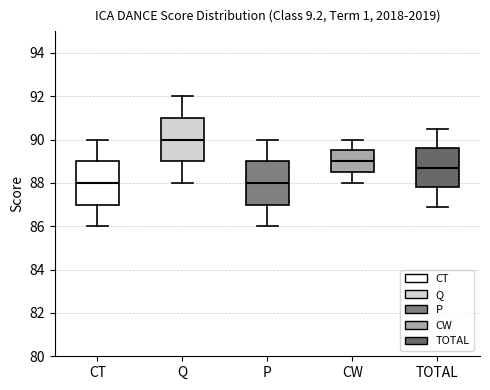

Reading left to right, transcribe this box plot: for each box, give where its median line is, the range the box spans, and where its two whiskers end, as read against the y-axis. The values are not printed on the chart, so give them approximately, as read against the axis.

CT: median 88.0, box 87.0 to 89.0, whiskers 86.0 to 90.0
Q: median 90.0, box 89.0 to 91.0, whiskers 88.0 to 92.0
P: median 88.0, box 87.0 to 89.0, whiskers 86.0 to 90.0
CW: median 89.0, box 88.6 to 89.6, whiskers 88.0 to 90.0
TOTAL: median 88.8, box 87.8 to 89.6, whiskers 87.0 to 90.6